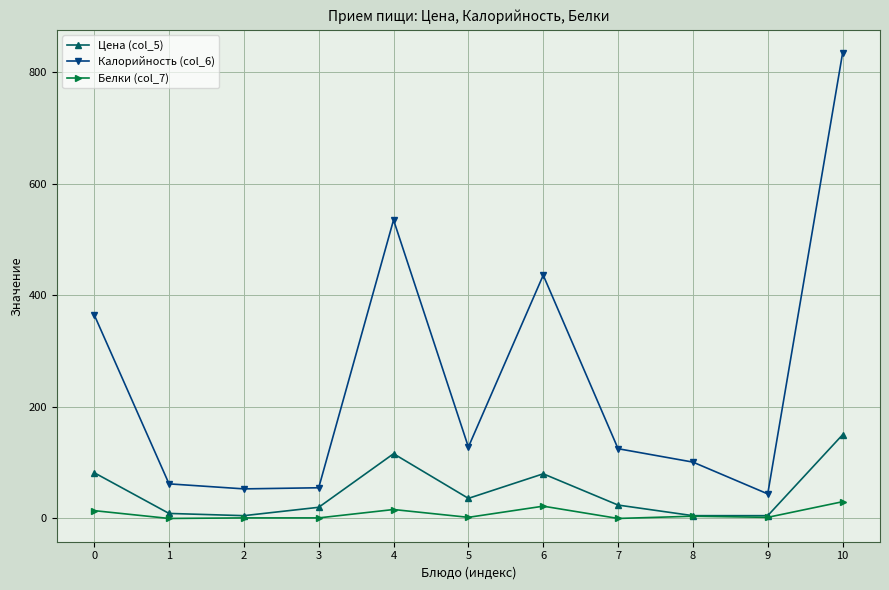

Rank the series by their maximum value, from lowest to highest.

Белки (col_7), Цена (col_5), Калорийность (col_6)